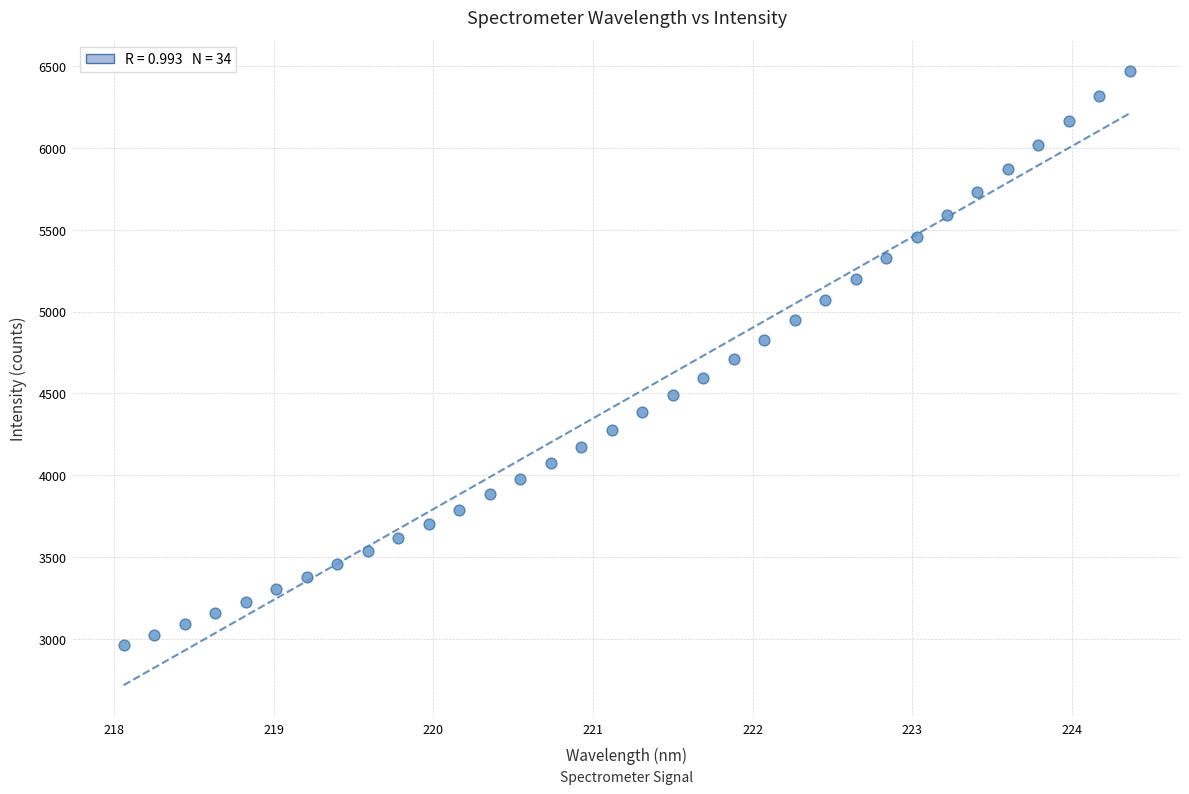

What is the range of X values (max minus min)?

6.3